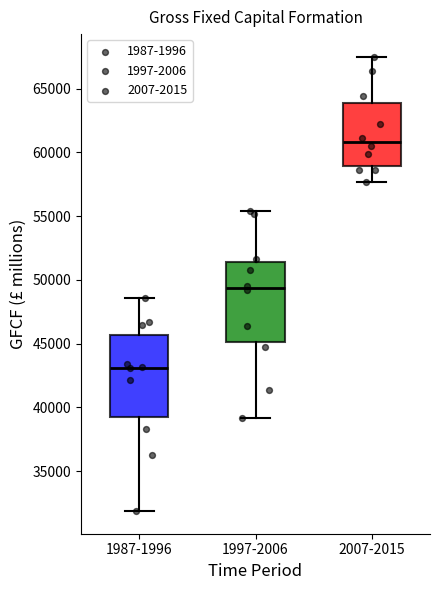

Which box's median line is the lowest?

1987-1996